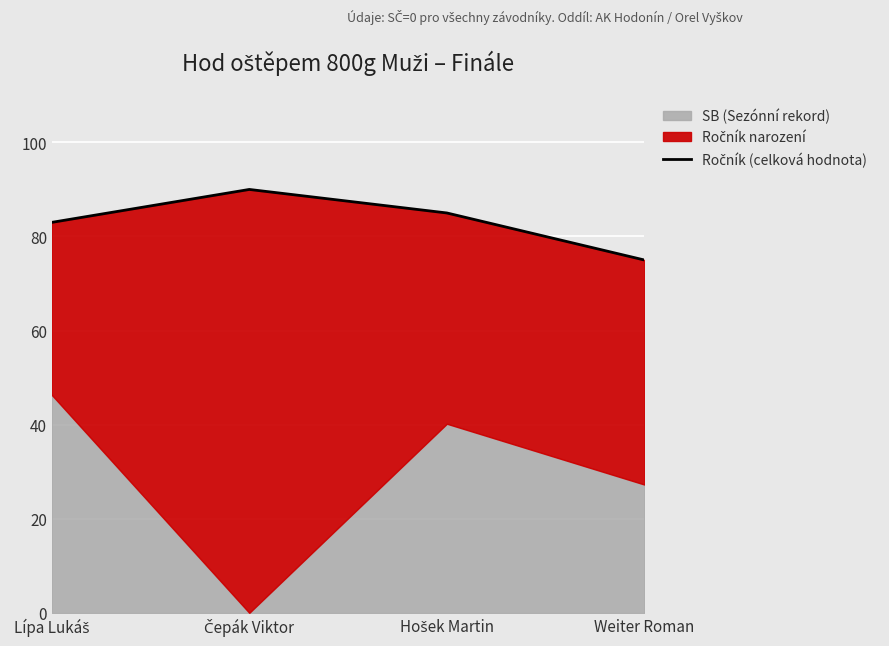

Reading left to right, what are all the values shown in this chart?

Lípa Lukáš=83	Čepák Viktor=90	Hošek Martin=85	Weiter Roman=75